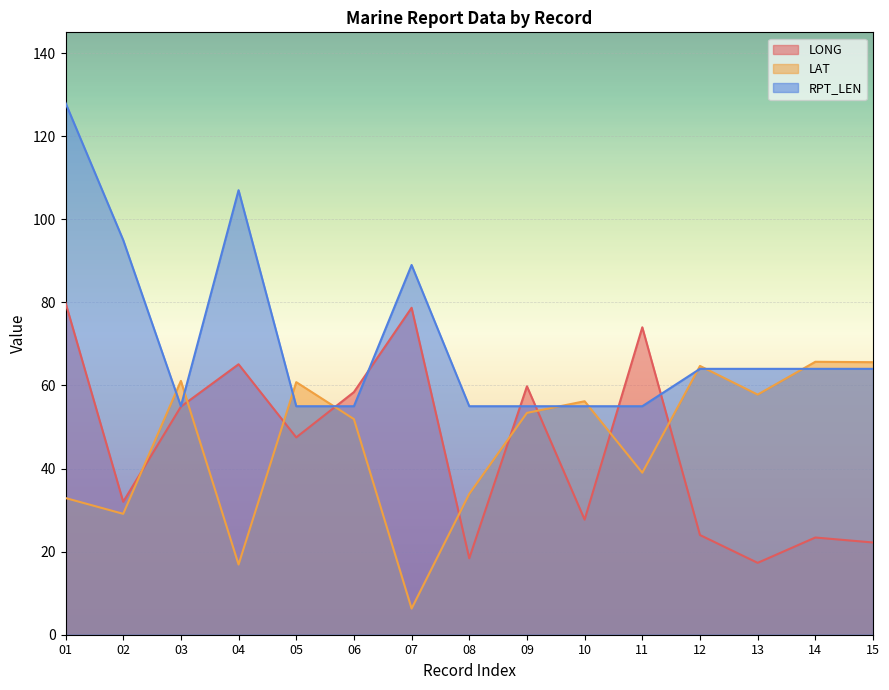

At which category does the chart reach its peak across all series?

01